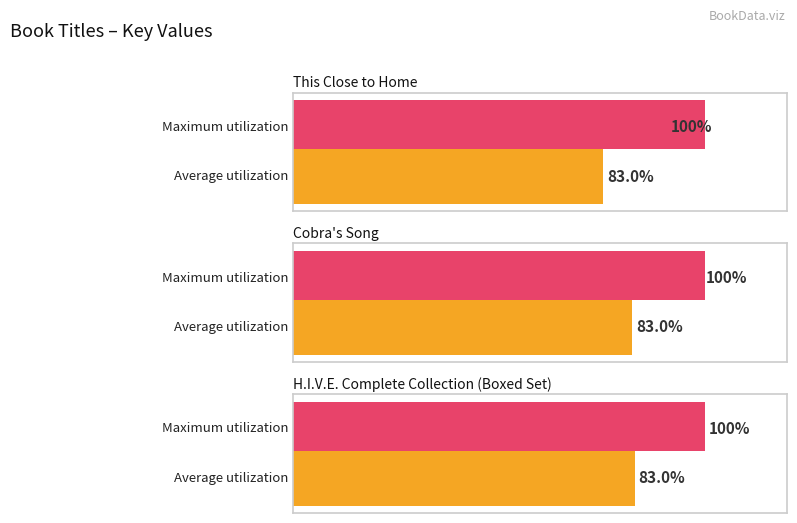

Rank the categories by value from highest to lowest.

H.I.V.E. Complete Collection (Boxed Set), Cobra's Song, This Close to Home